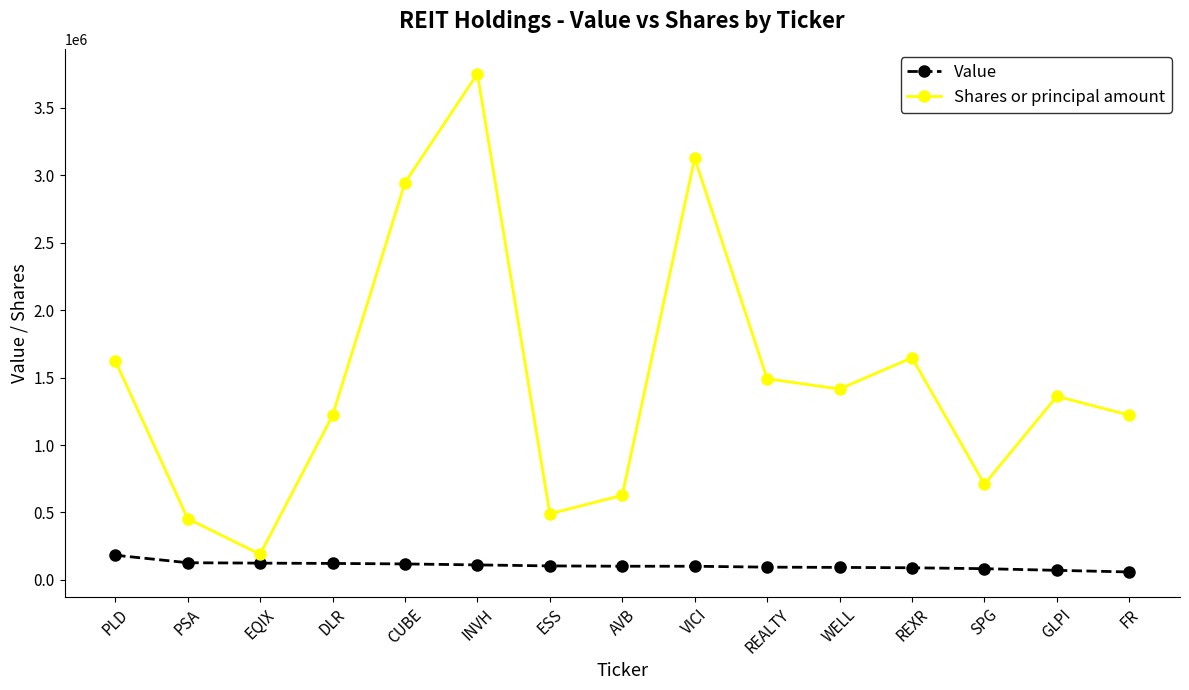

At which category does Shares or principal amount reach its first local valley?

EQIX